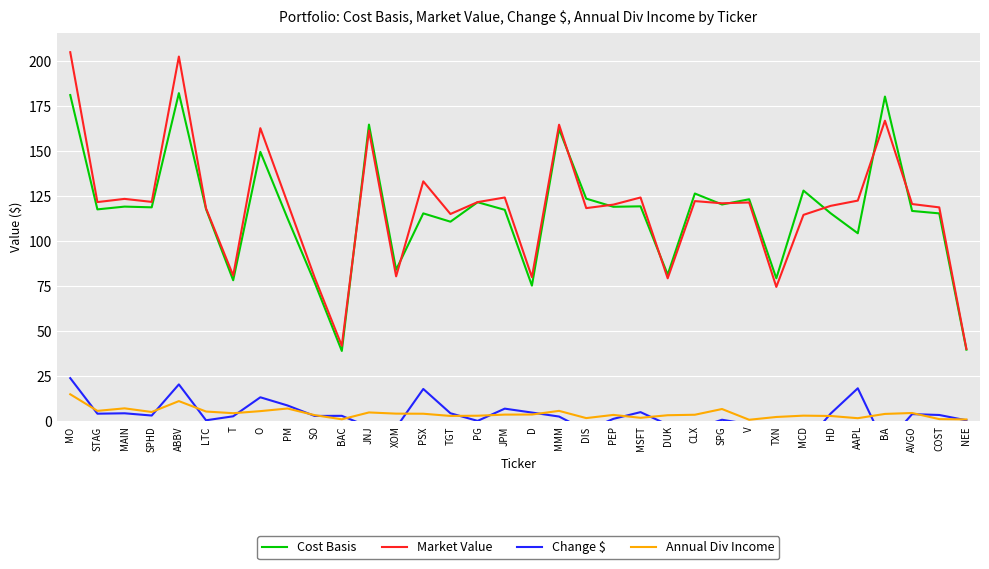

True or false: Cost Basis and Change $ cross at least once.

False